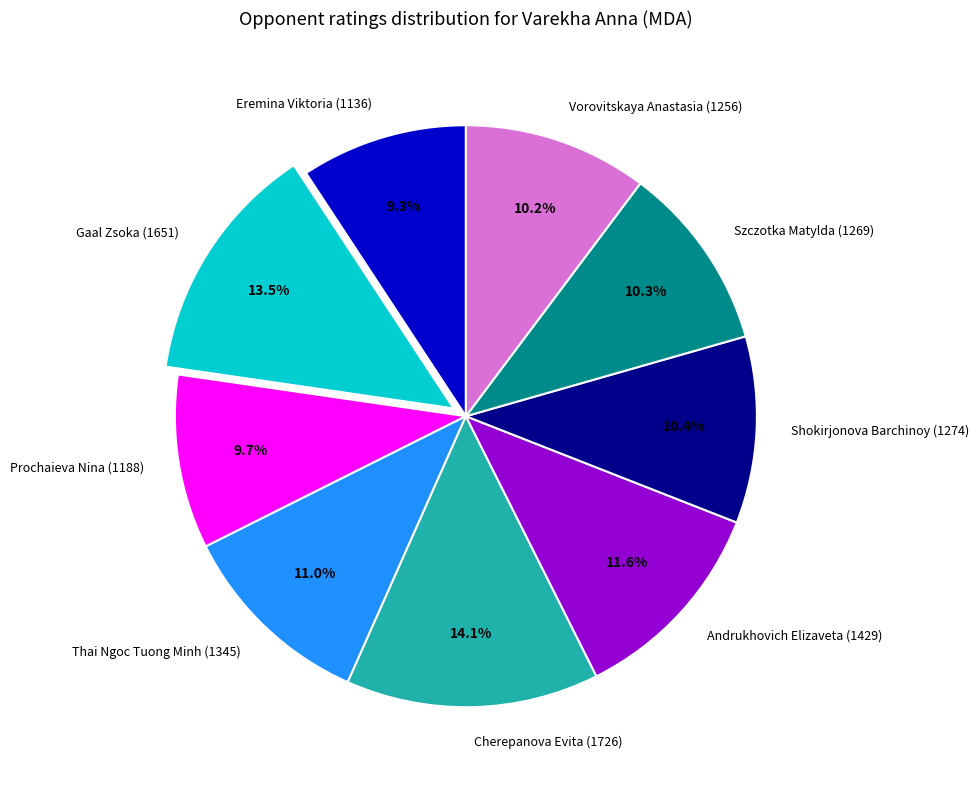

Which category has the biggest portion of the pie?

Cherepanova Evita (1726)